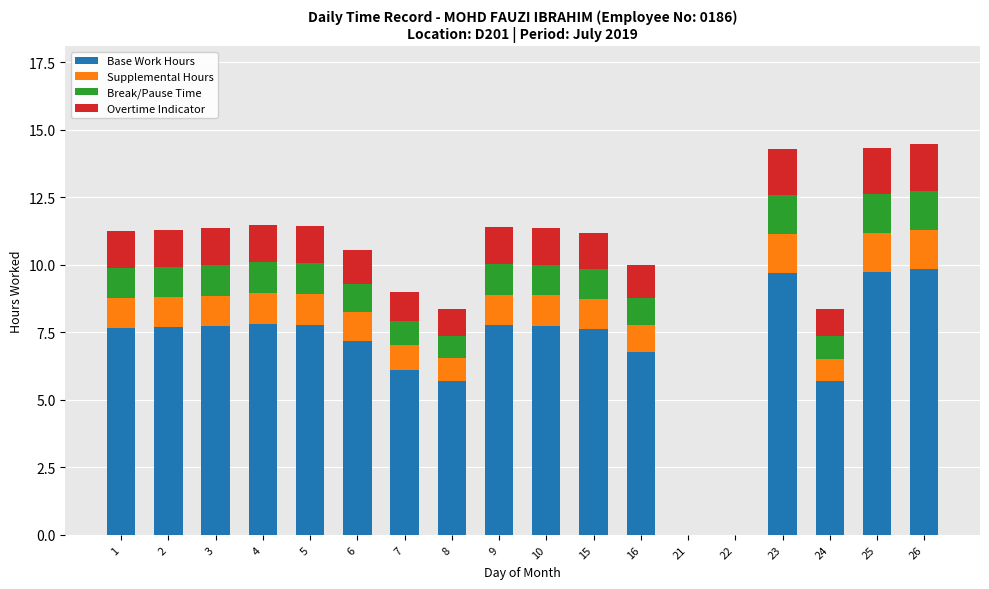

True or false: Base Work Hours has a value of 7.7 at 2.

True